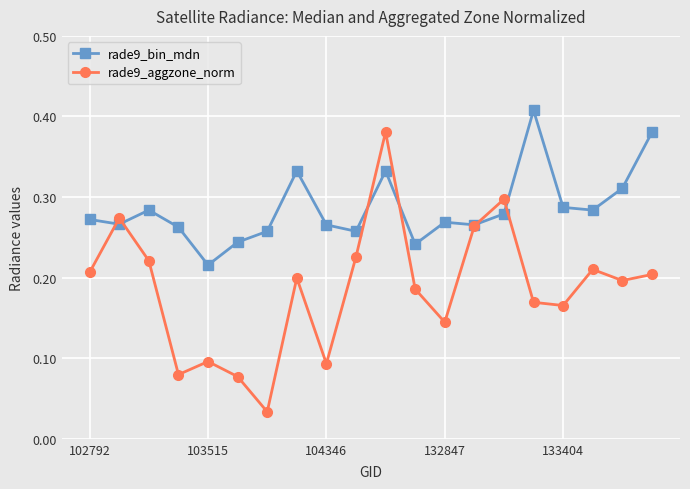

Rank the series by their maximum value, from lowest to highest.

rade9_aggzone_norm, rade9_bin_mdn